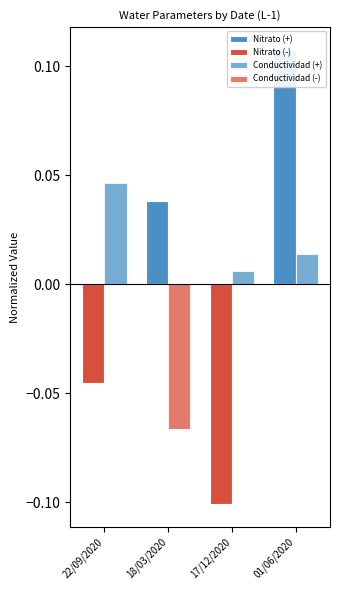

Which series has the widest spread of values?

Nitrato (+)